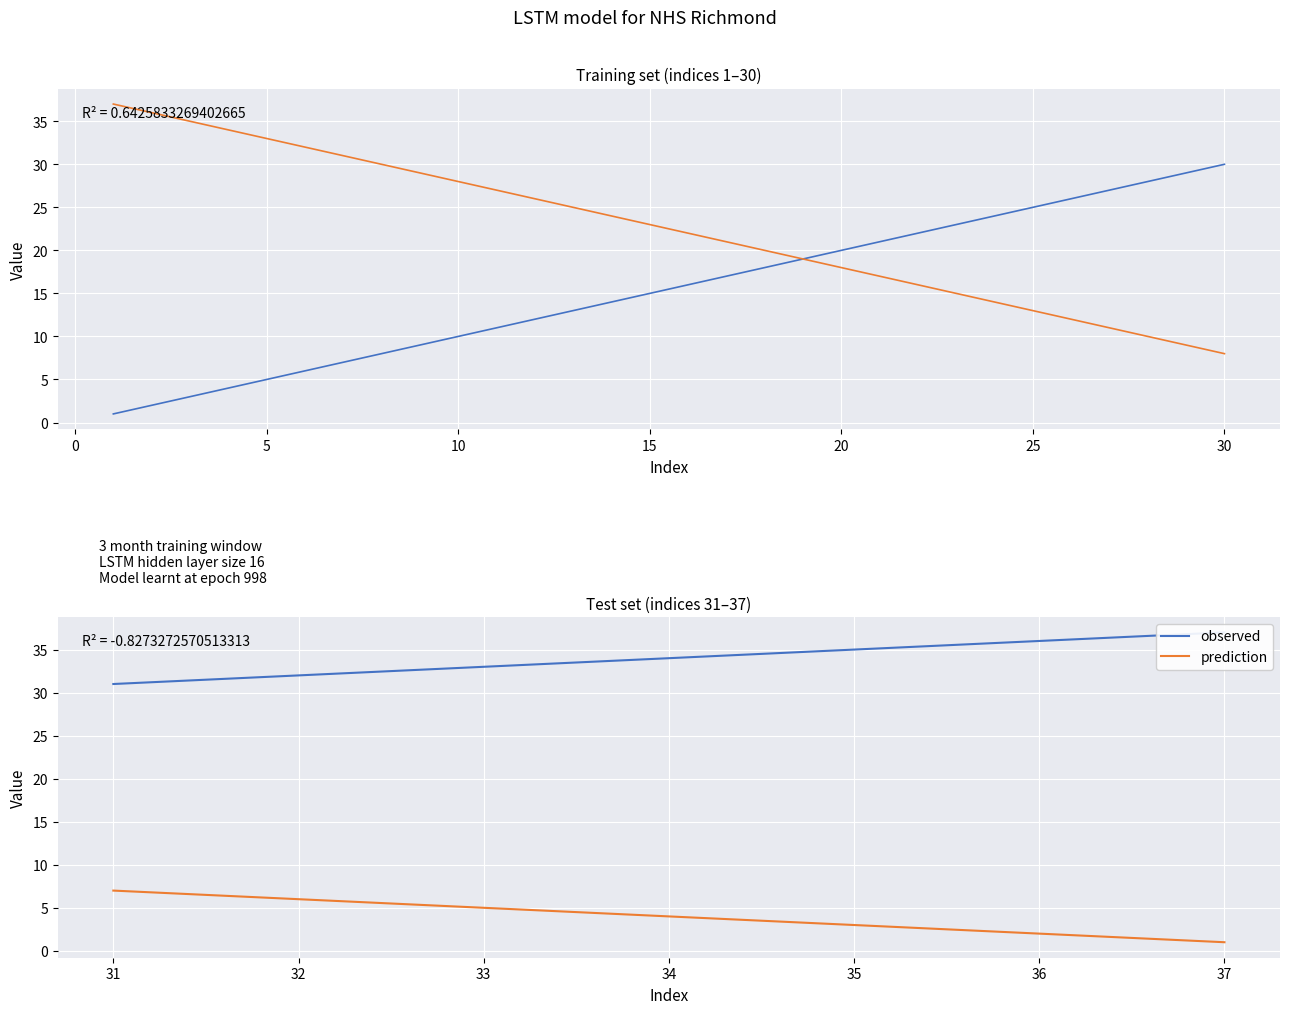

Between 31 and 34, which is larger?

34